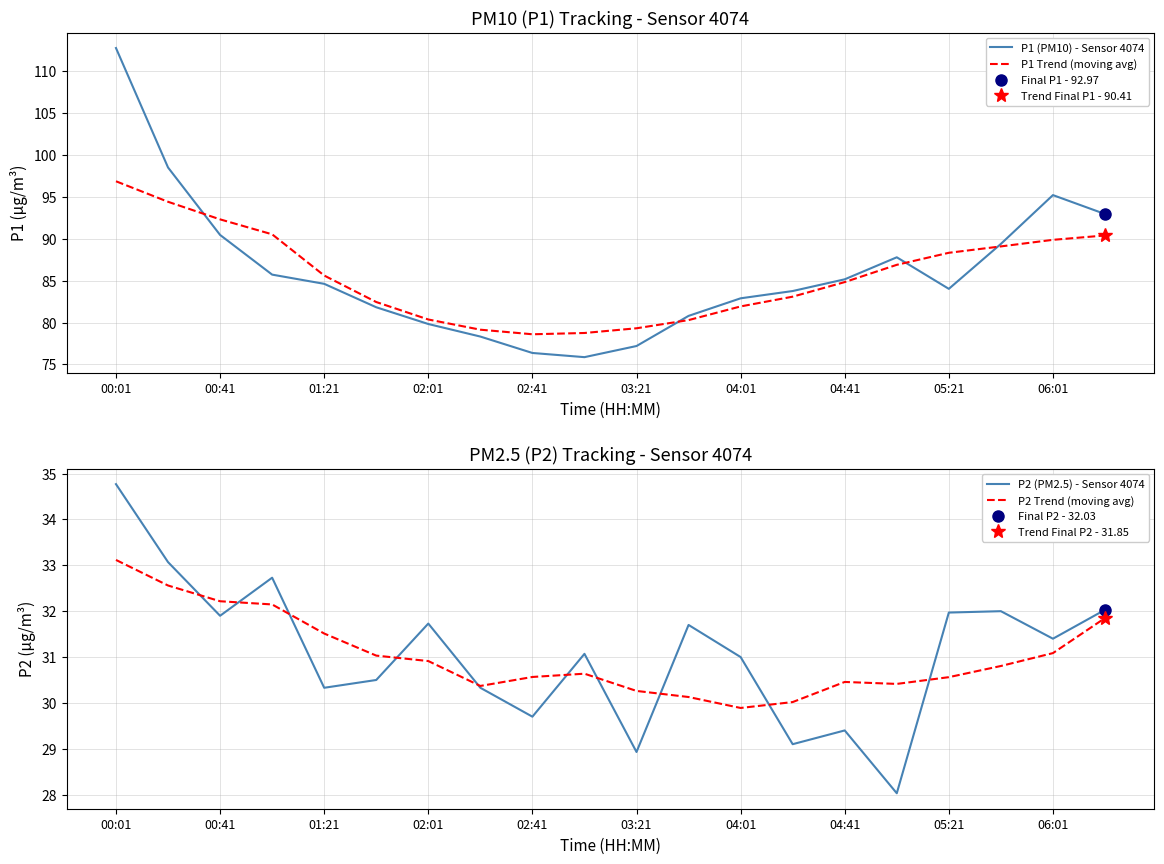

How many categories are shown in the chart?

20